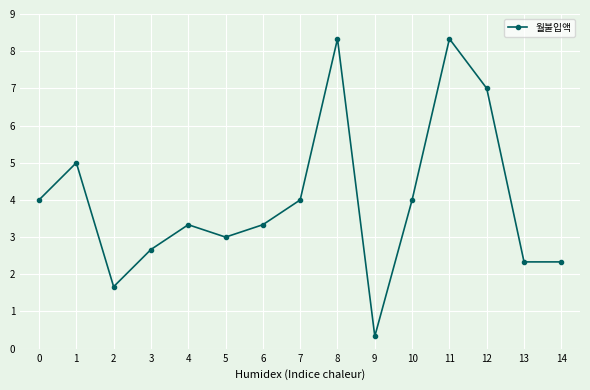

How many lines are shown in the chart?

1